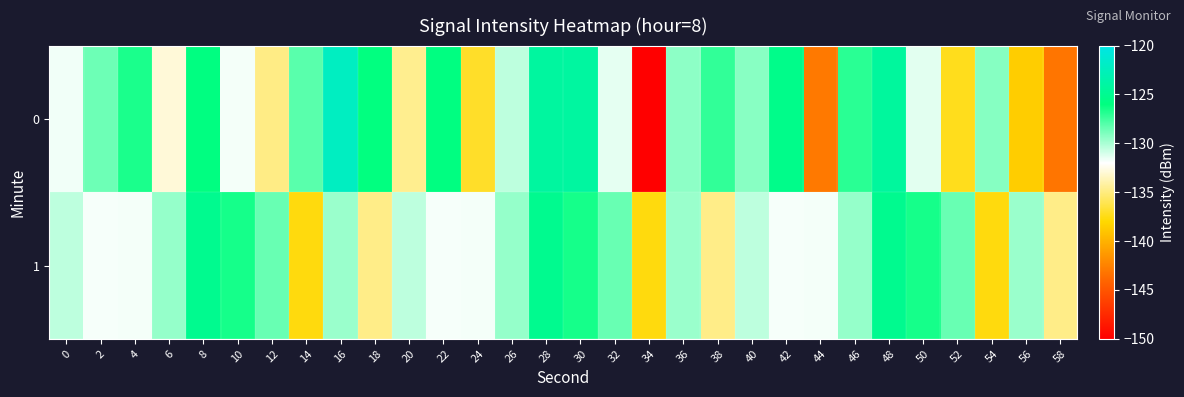

Which series has the largest total across all categories?

1